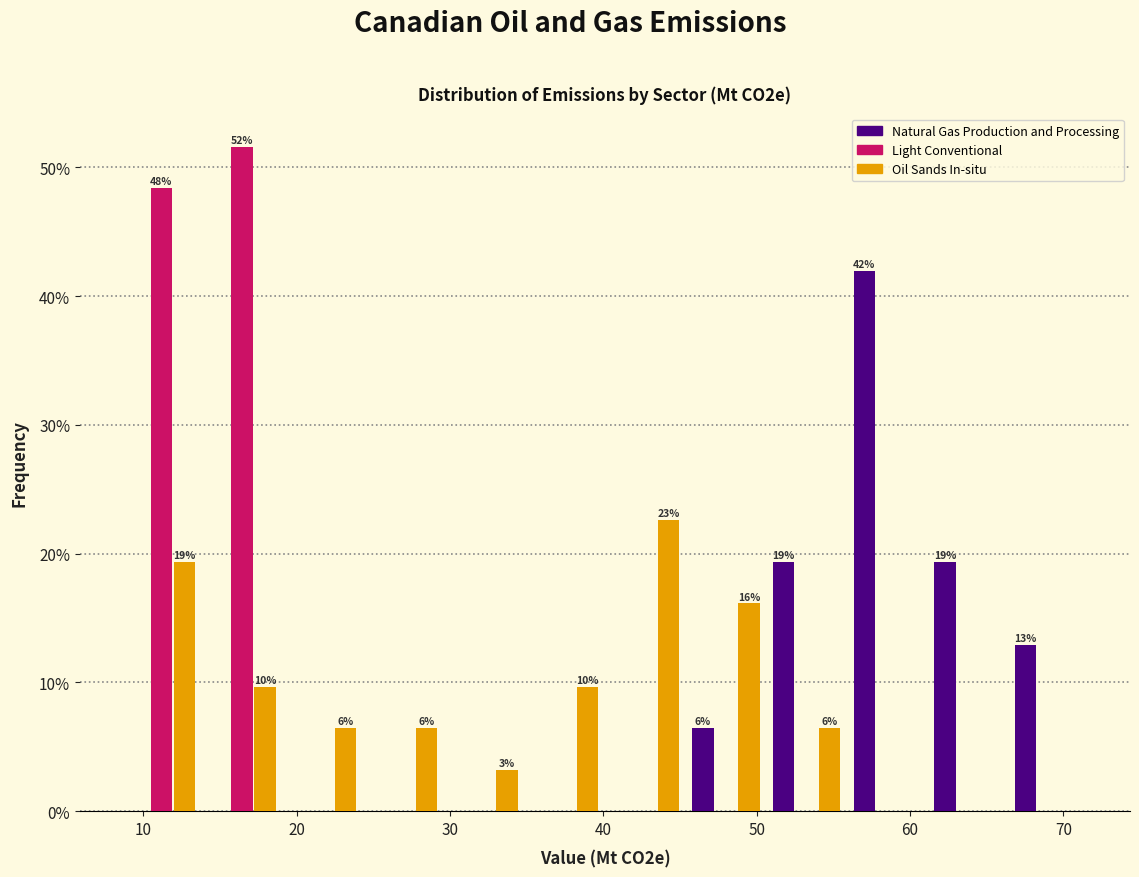

In the Oil Sands In-situ series, which range on the x-axis has the tallest bar?

40 to 45